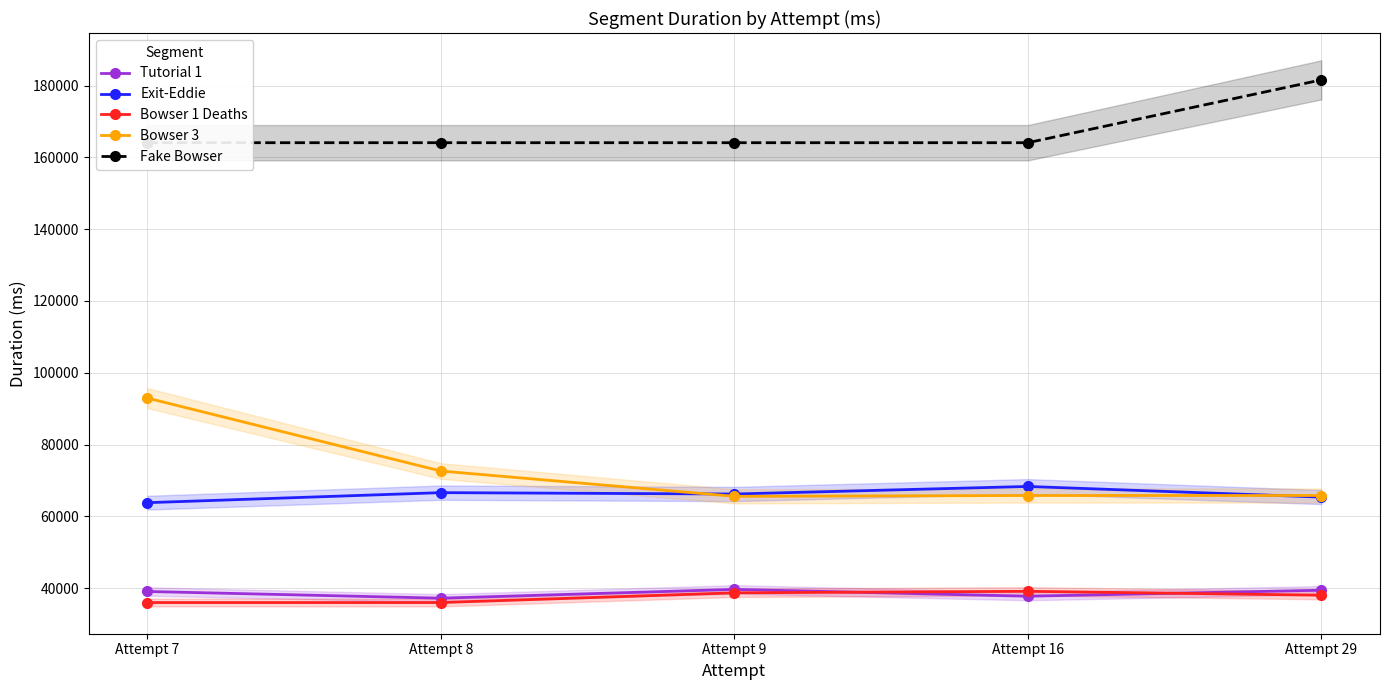

Does the chart display data point markers on the line(s)?

Yes